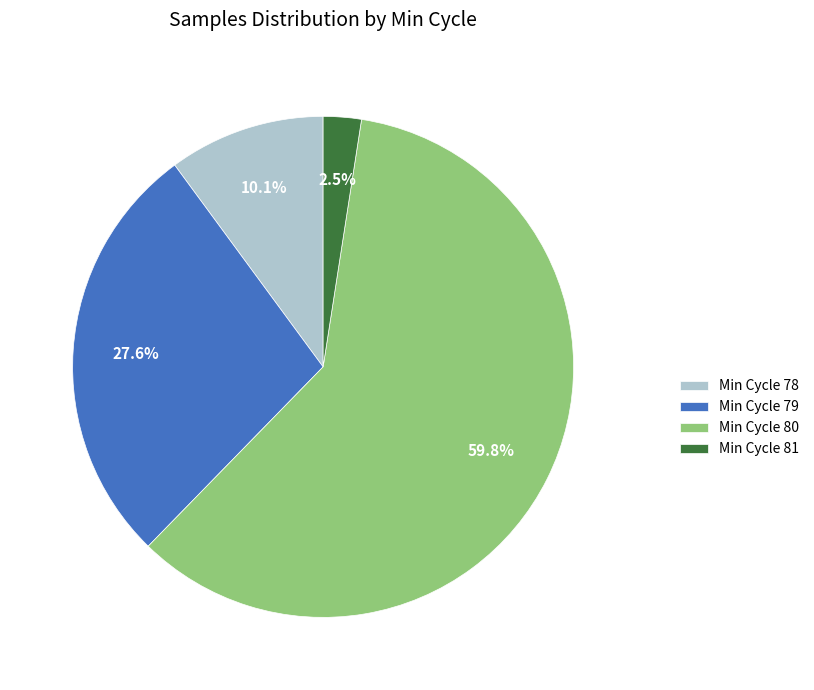

Which has a higher value, Min Cycle 79 or Min Cycle 81?

Min Cycle 79